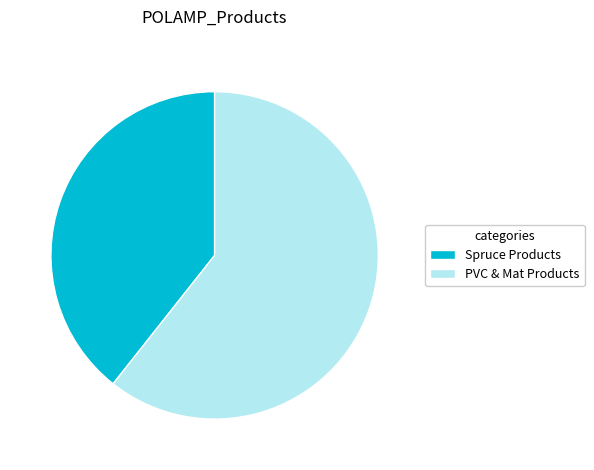

How many slices are in this pie chart?

2